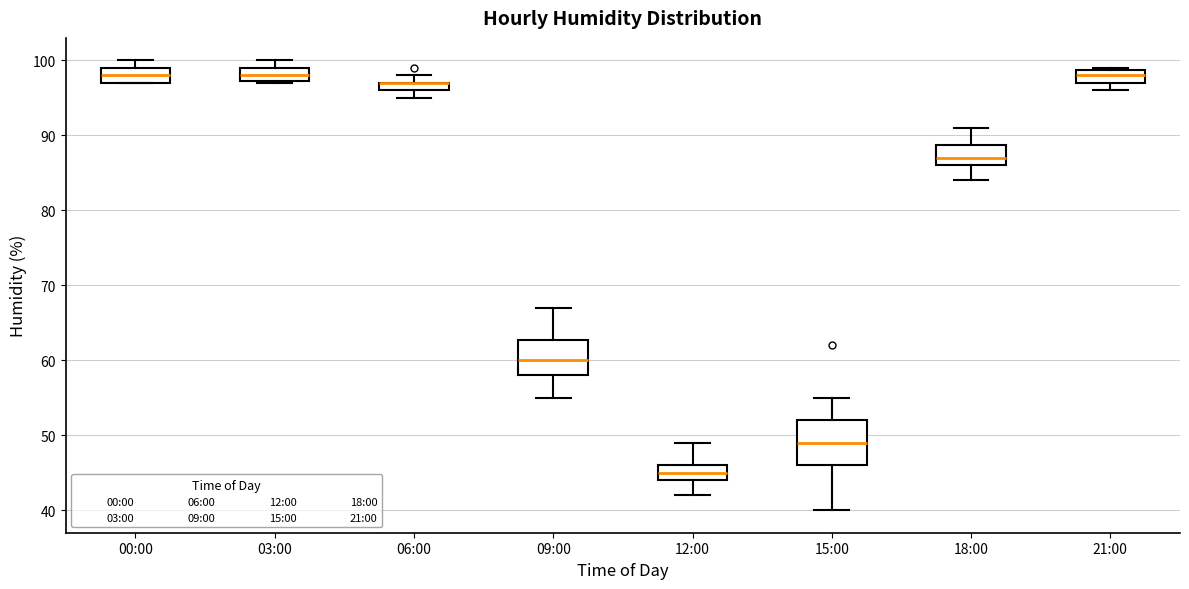

Where is the lower edge of the box for 06:00 on the y-axis? The values are not printed on the chart, so give them approximately, as read against the axis.

96